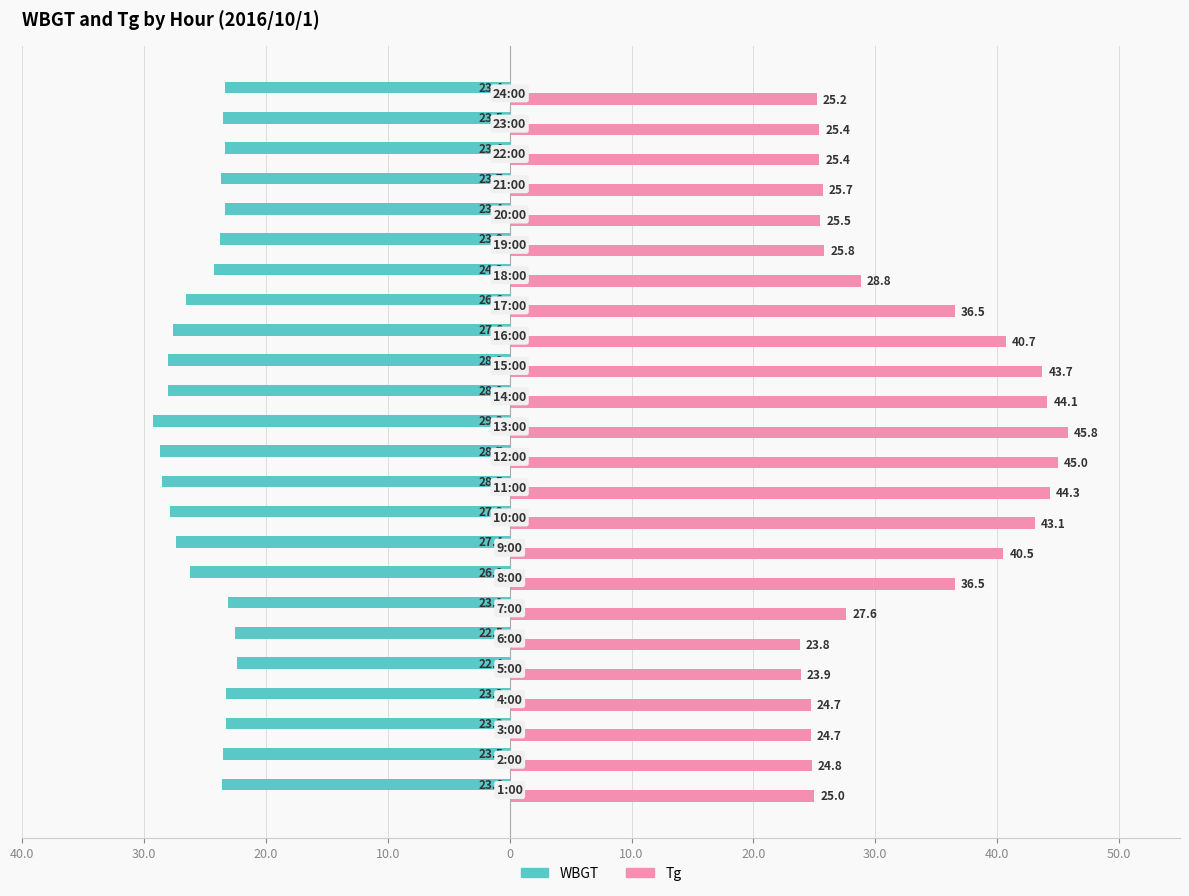

What are all the series names shown in the legend?

WBGT, Tg